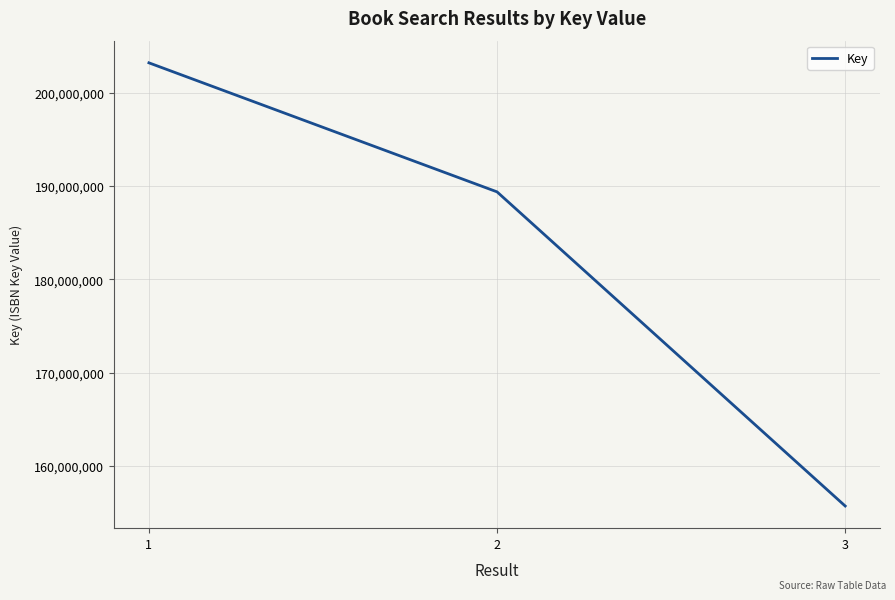

Reading left to right, what are all the values shown in this chart?

203211853	189381278	155709826